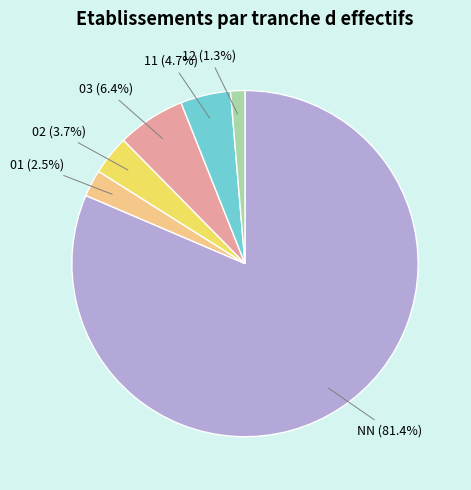

How many slices are in this pie chart?

6